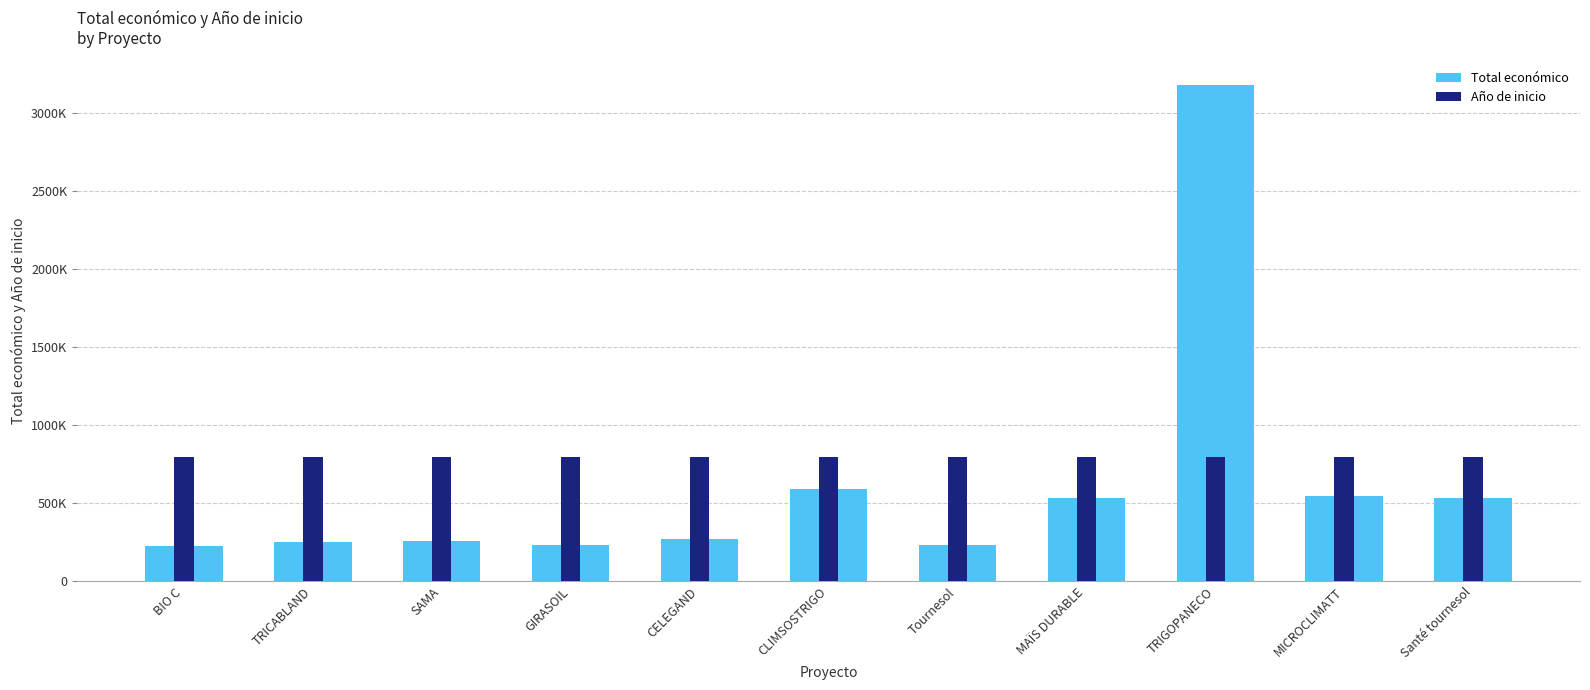

What is the lowest value of the Año de inicio series?

792293.3